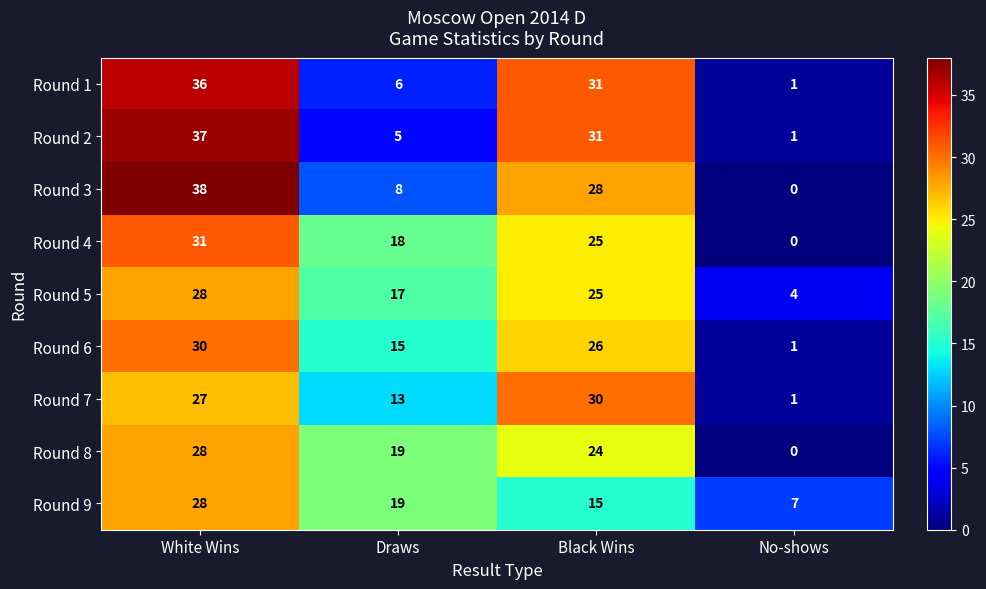

Is it true that Round 3 equals 20 at No-shows?

False